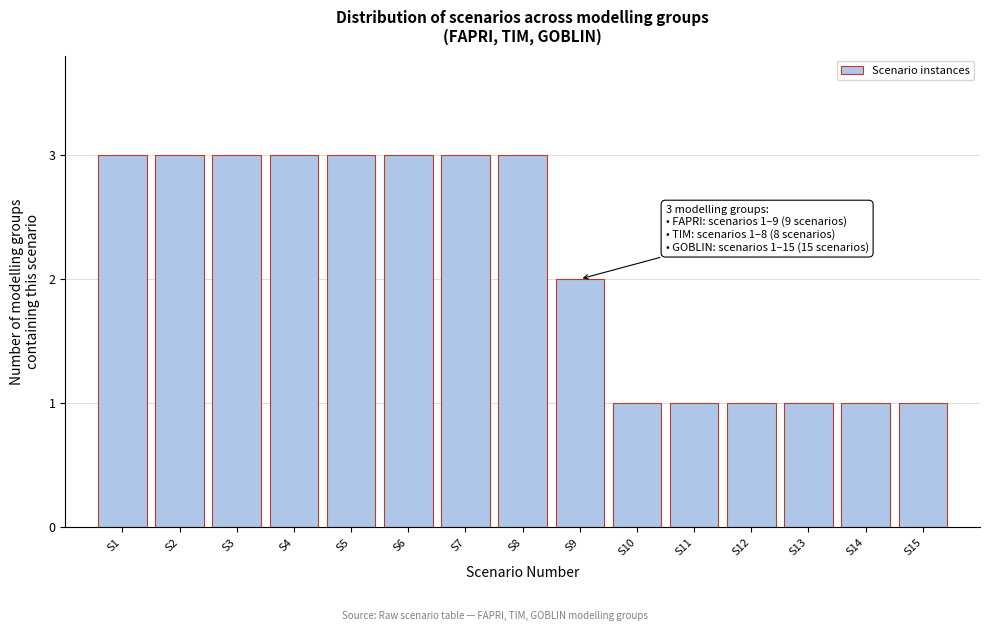

Reading left to right, what are all the values shown in this chart?

3	3	3	3	3	3	3	3	2	1	1	1	1	1	1